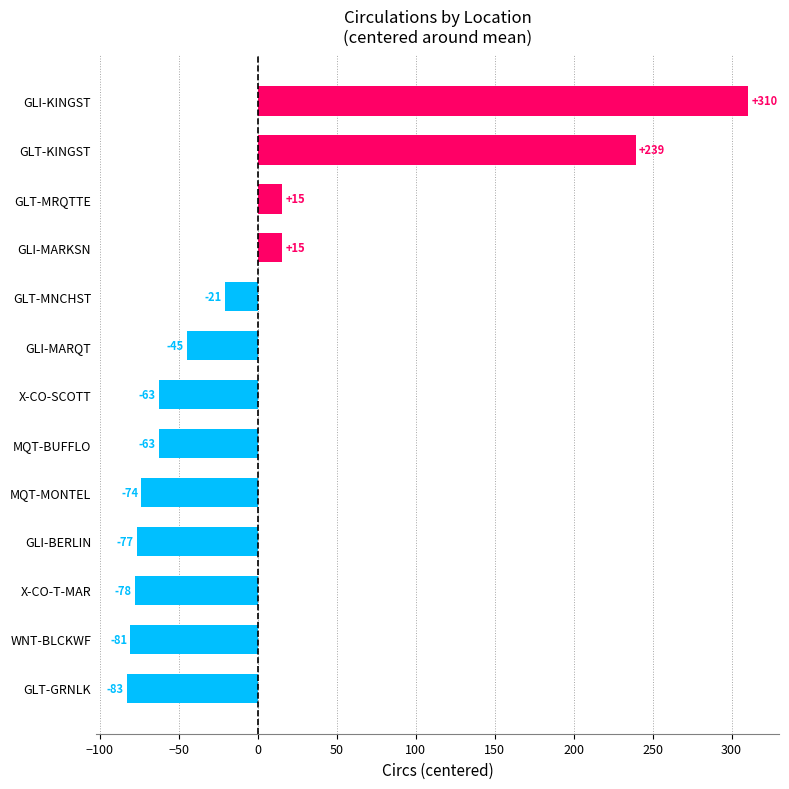

How many bars are there in total?

13